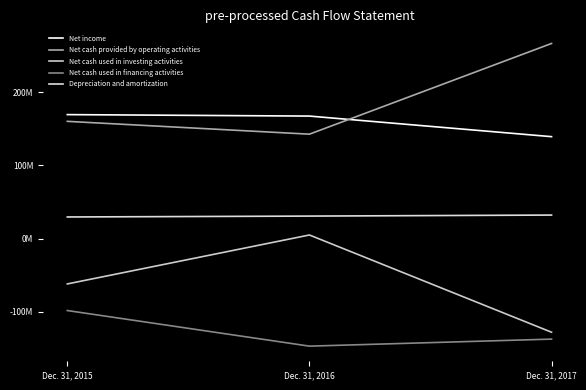

List the series in order of their peak value, lowest first.

Net cash used in financing activities, Net cash used in investing activities, Depreciation and amortization, Net income, Net cash provided by operating activities